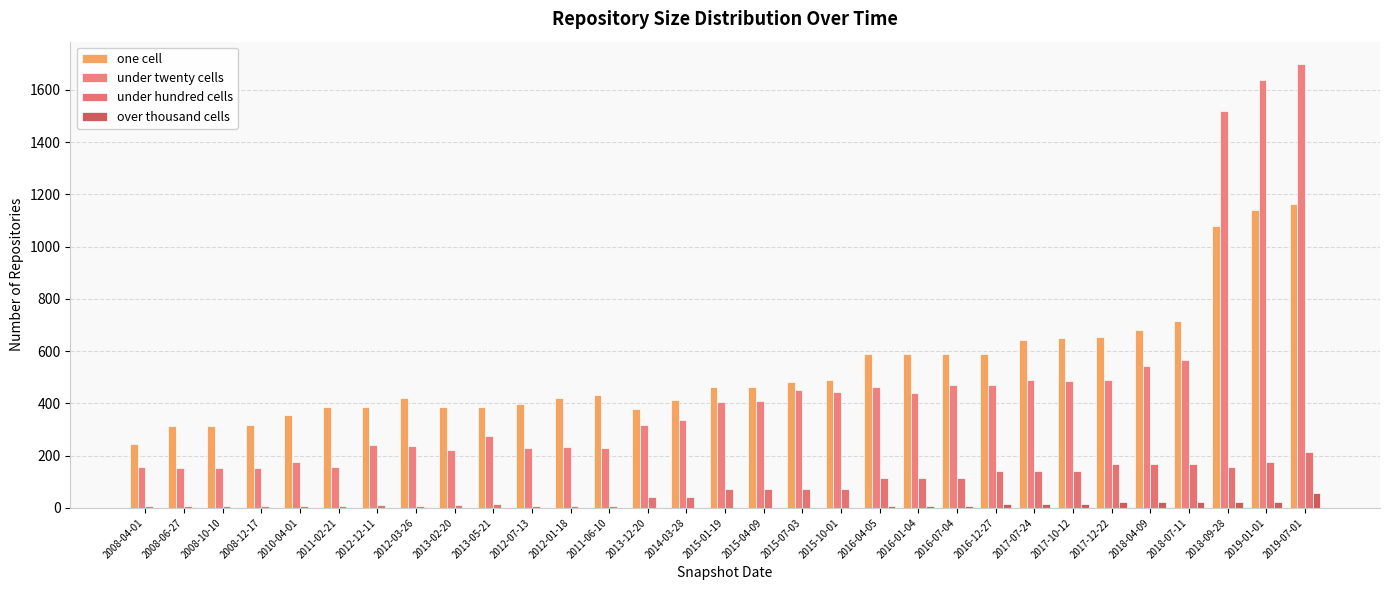

Between 2018-04-09 and 2011-06-10, which is larger?

2018-04-09